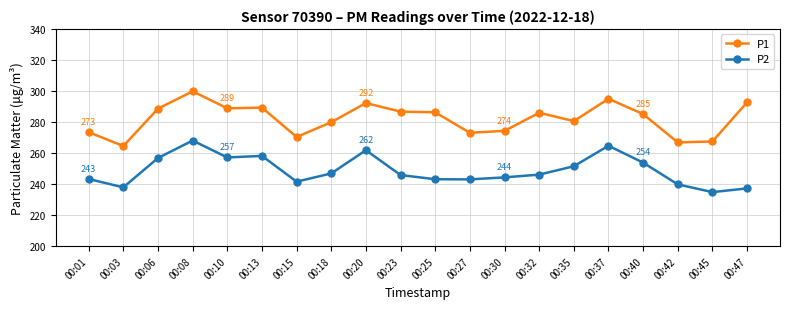

True or false: P1 has a value of 116.1 at 00:15.

False